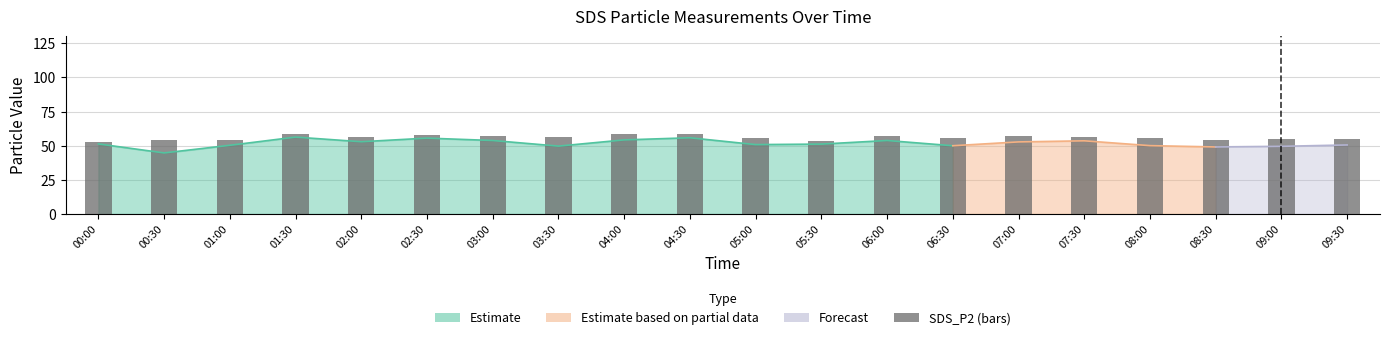

The value at 06:00 is 57.3. True or false?

True